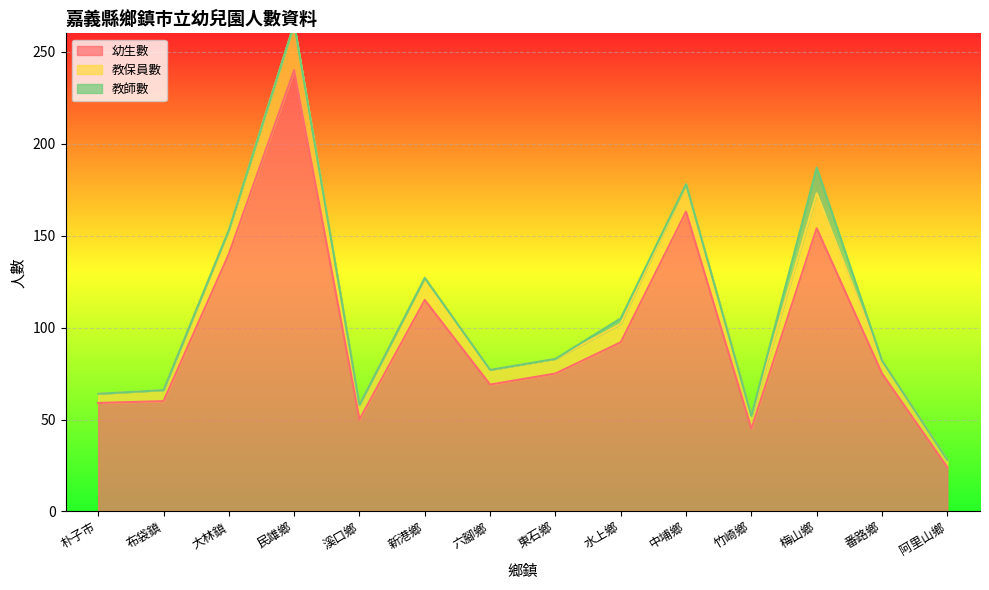

Is the value of 幼生數 at 阿里山鄉 greater than the value of 教保員數 at 朴子市?

Yes